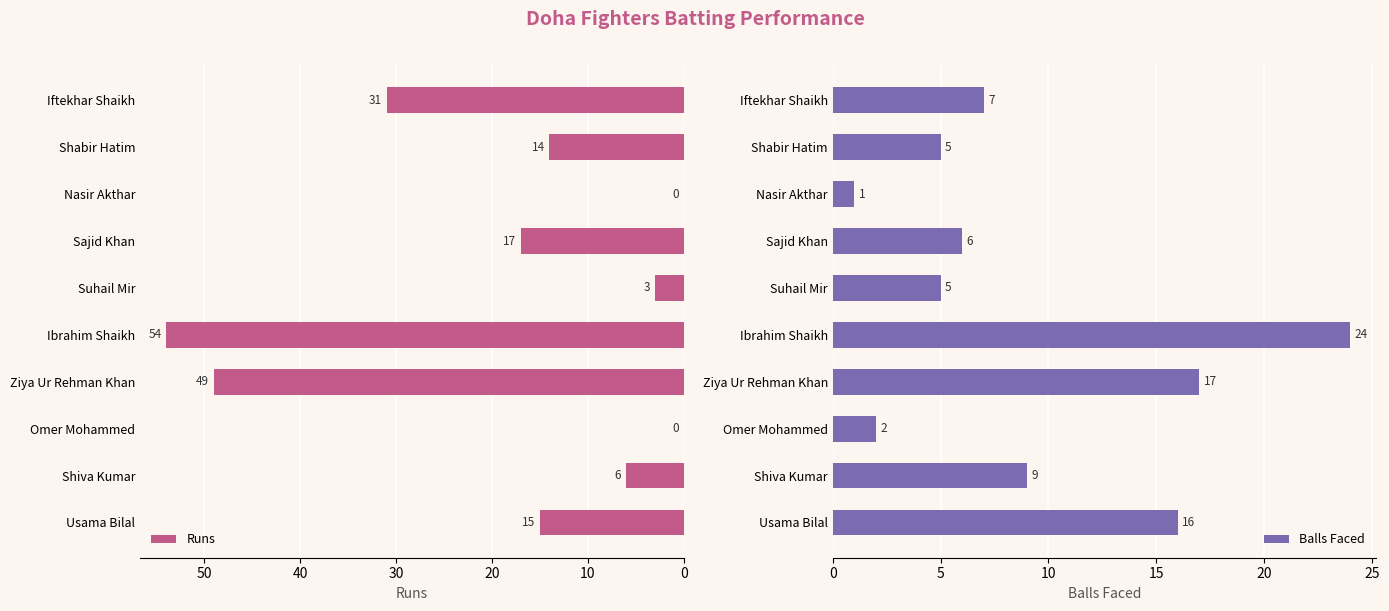

Where is Runs nearest to the value 27?

Iftekhar Shaikh